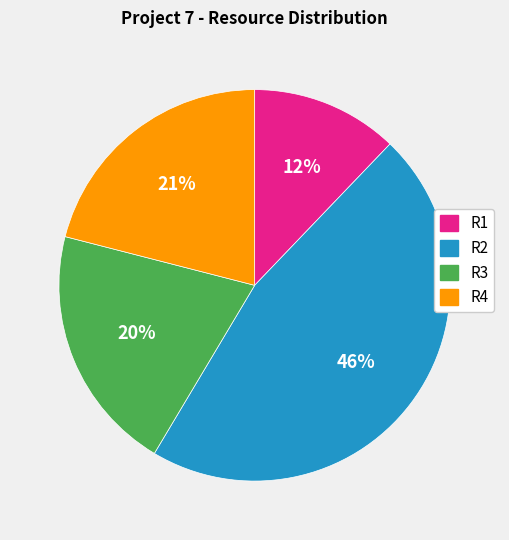

To the nearest percent, what is the average slice percentage?

25%